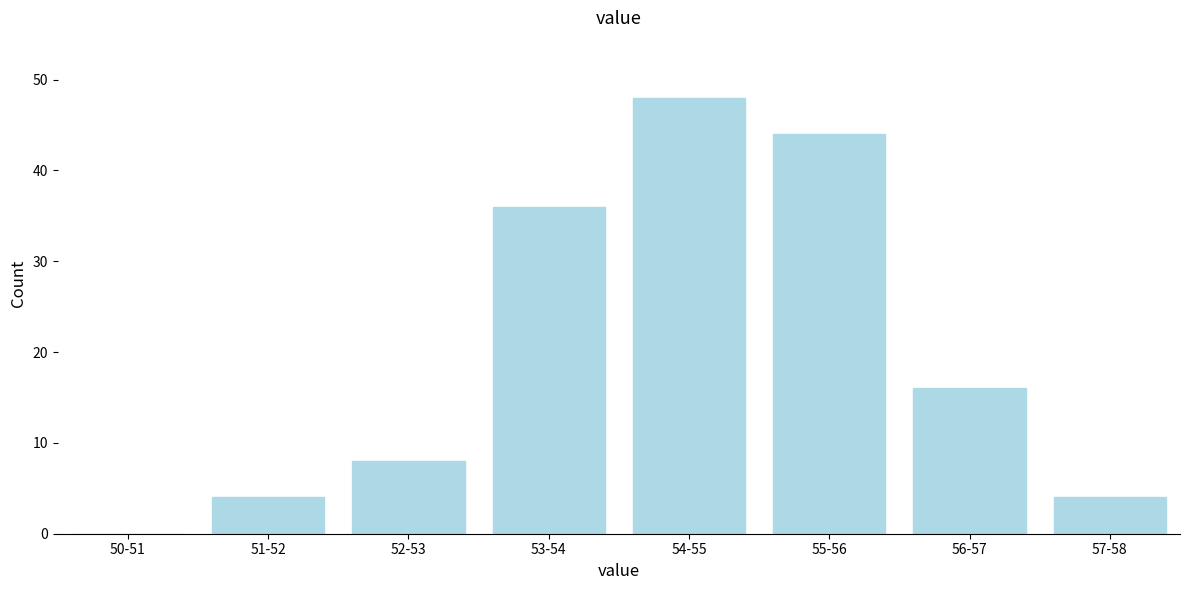

Reading left to right, extract all data points from this chart.

50-51=0	51-52=4	52-53=8	53-54=36	54-55=48	55-56=44	56-57=16	57-58=4